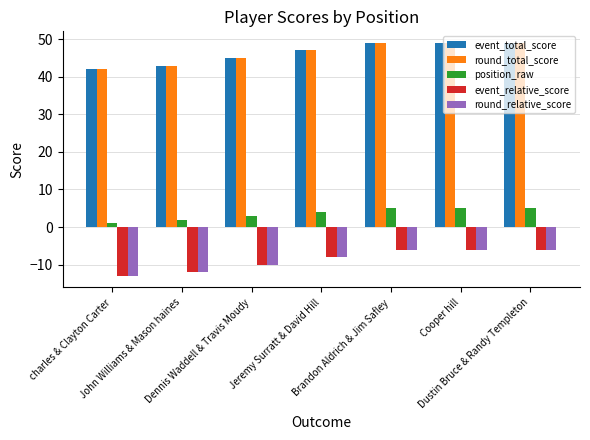

What is the total value across all series at Jeremy Surratt & David Hill?

82